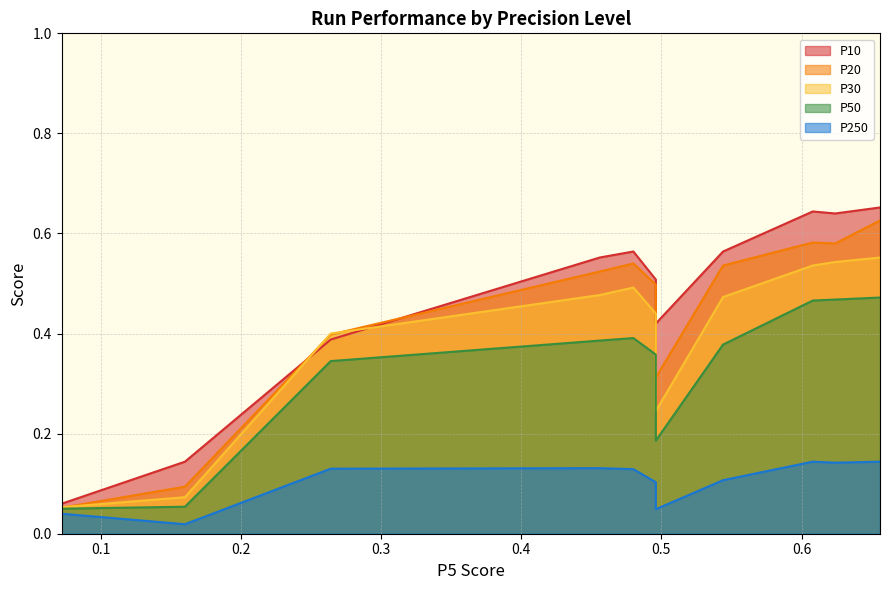

What is the maximum value for P50?

0.5